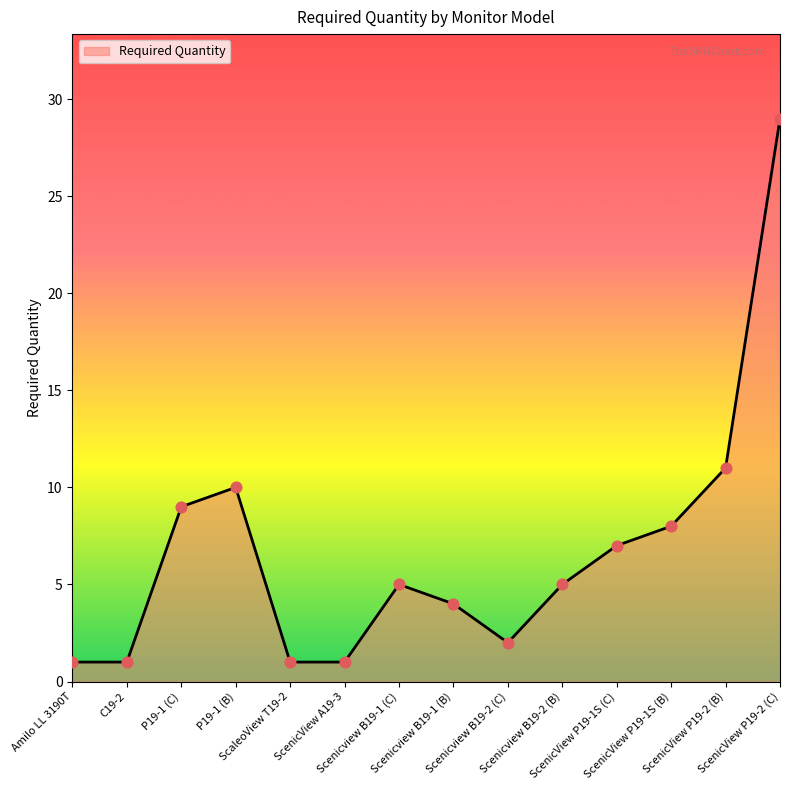

What is the change in value from Amilo LL 3190T to Scenicview B19-1 (C)?

+4